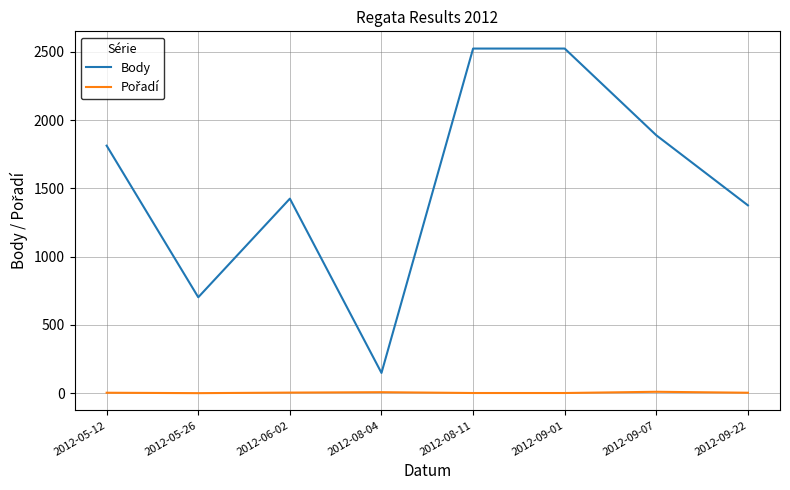

Which series has the widest spread of values?

Body